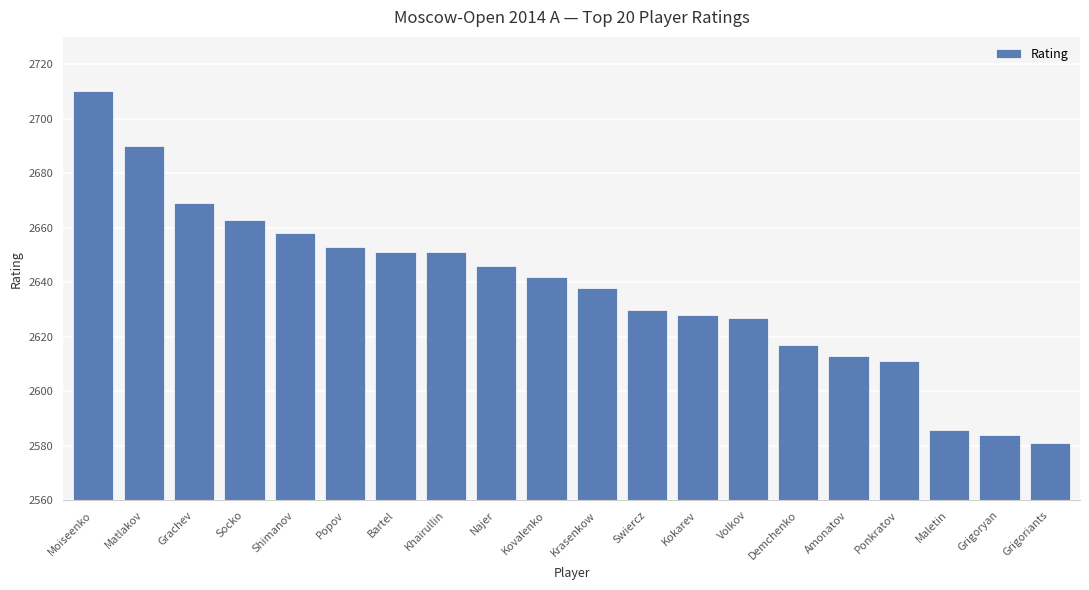

What is the label of the 15th bar from the left?

Demchenko